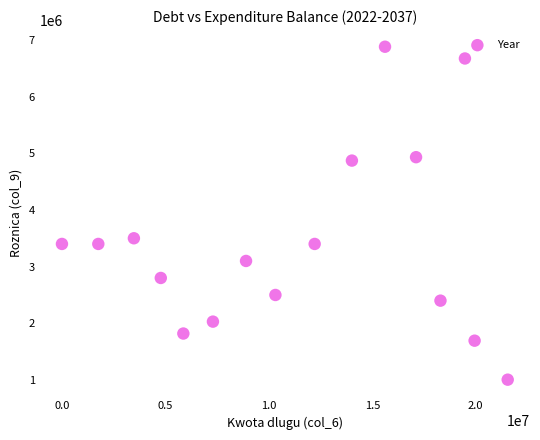

What is the range of X values (max minus min)?

21543859.5